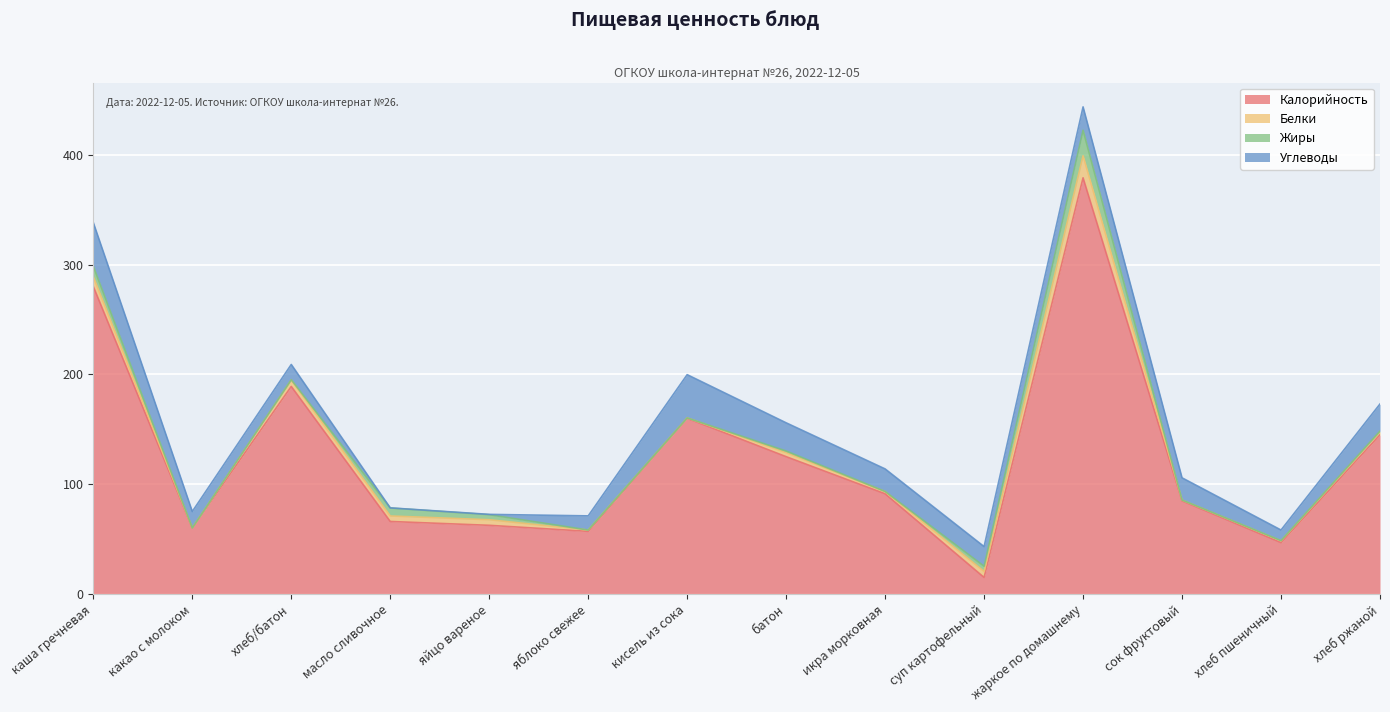

In Жиры, how many points are higher than both neighbors (excluding endpoints)?

3